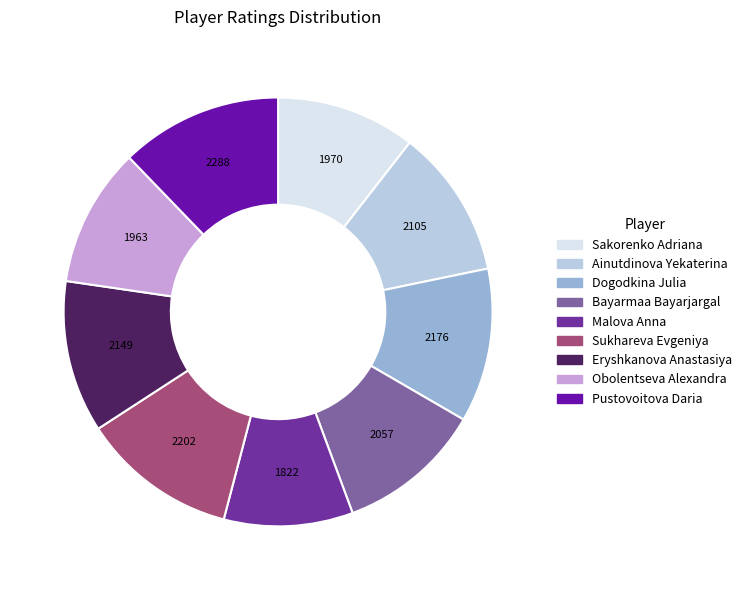

Does any single category account for the majority?

No